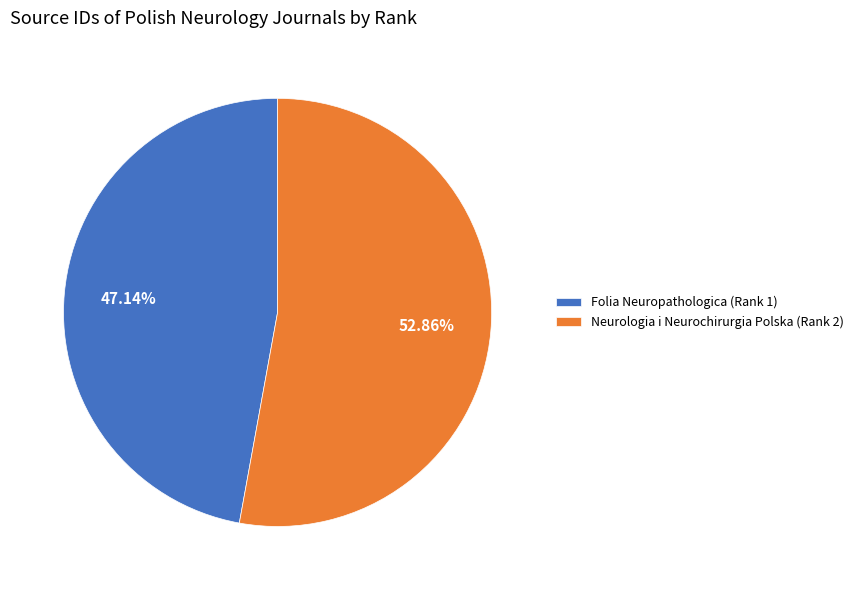

Which slice is the largest?

Neurologia i Neurochirurgia Polska (Rank 2)